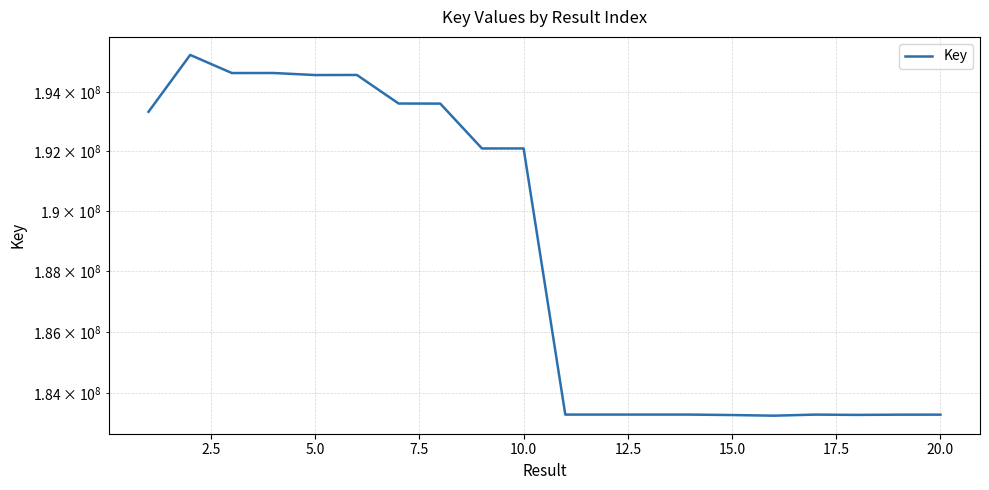

How many series are shown in this chart?

1